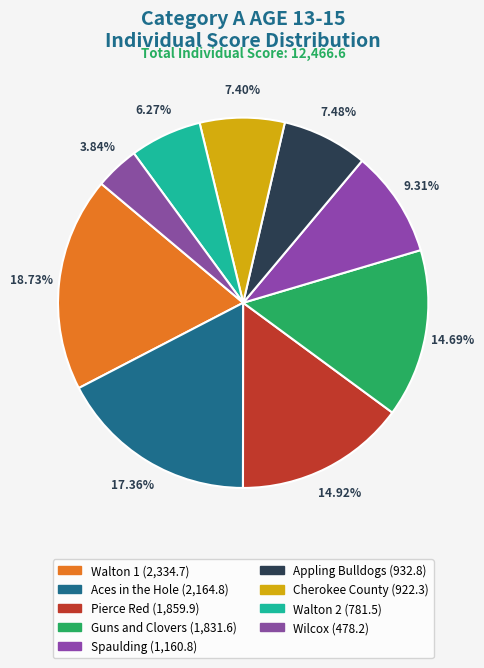

What is the total percentage of Wilcox and Appling Bulldogs?

11.3%